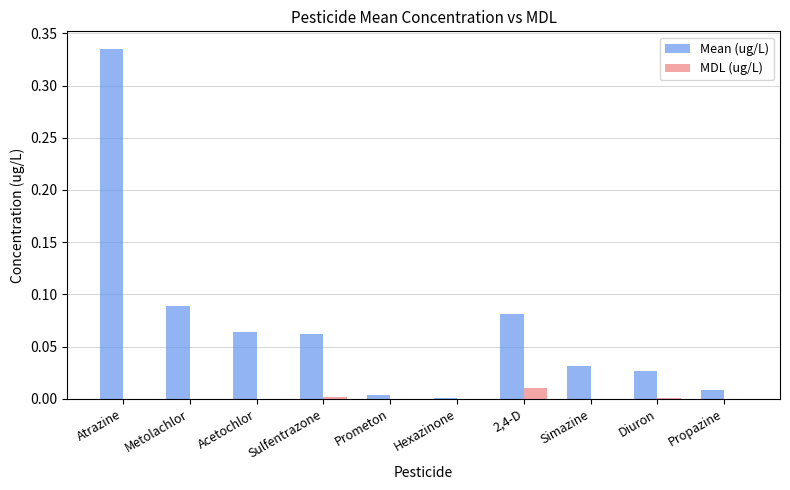

Does the chart contain stacked bars?

No